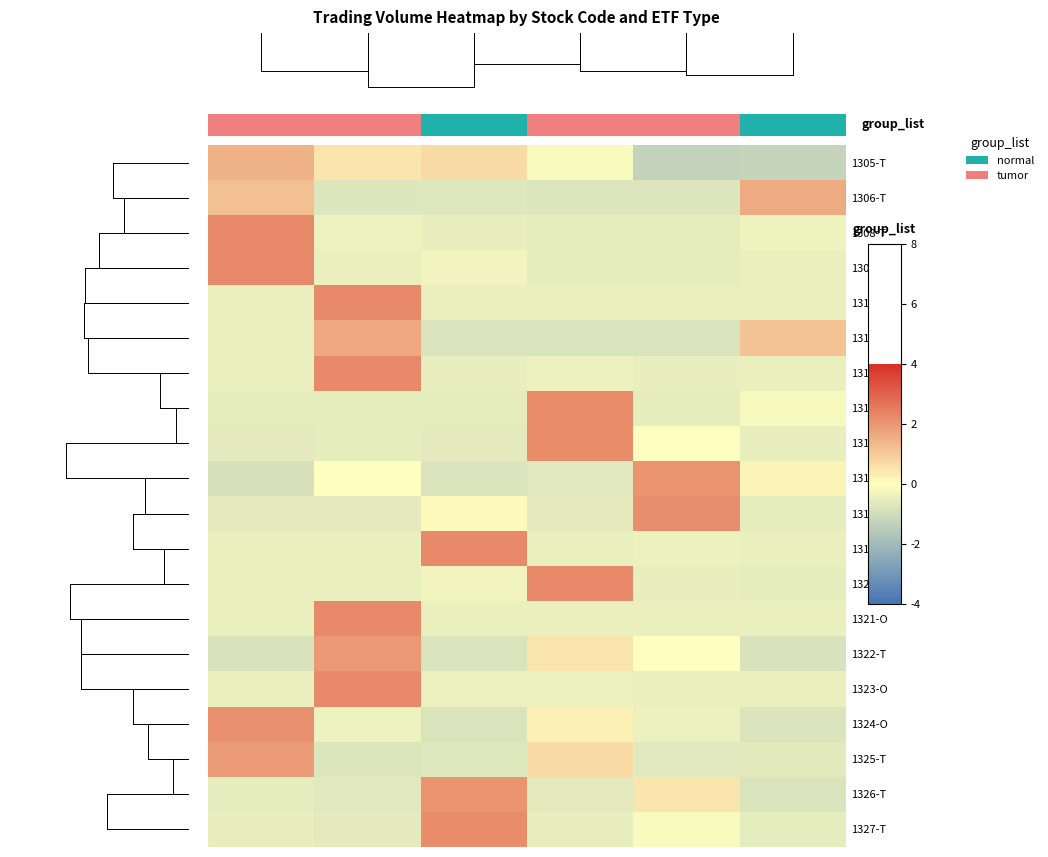

What is the difference between the maximum and minimum values in the 1316-T series?

2.9